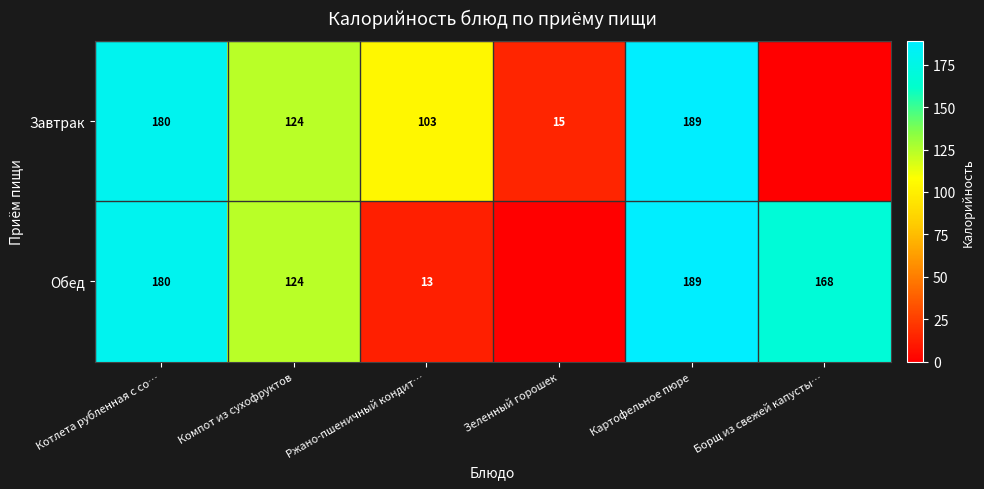

Between Компот из сухофруктов and Ржано-пшеничный кондит…, which series saw the biggest shift?

Обед